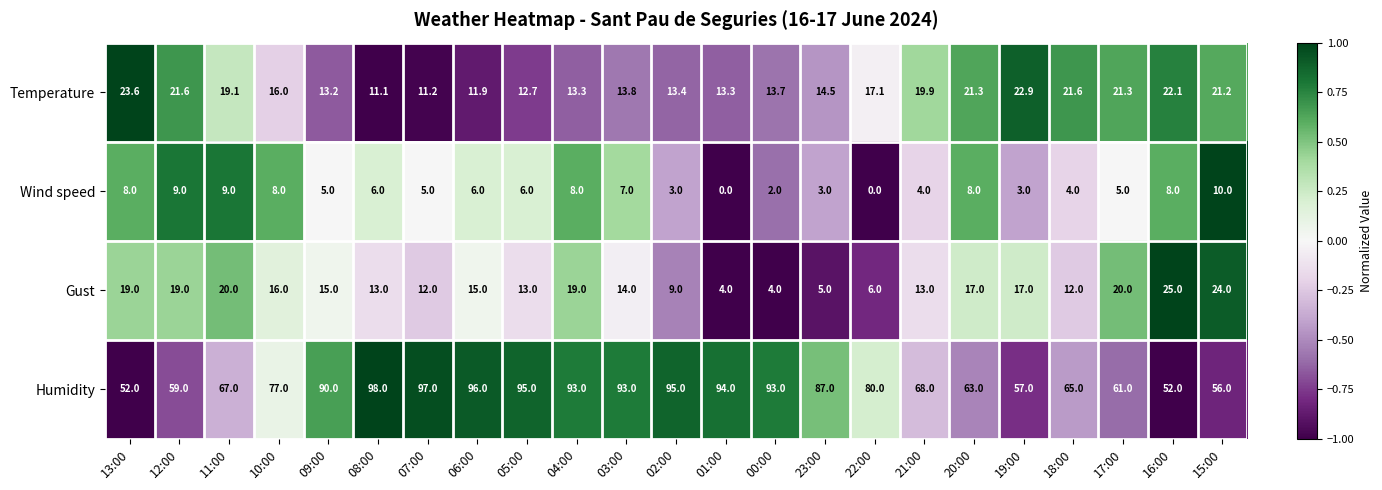

Rank the series by their maximum value, from highest to lowest.

Humidity, Gust, Temperature, Wind speed